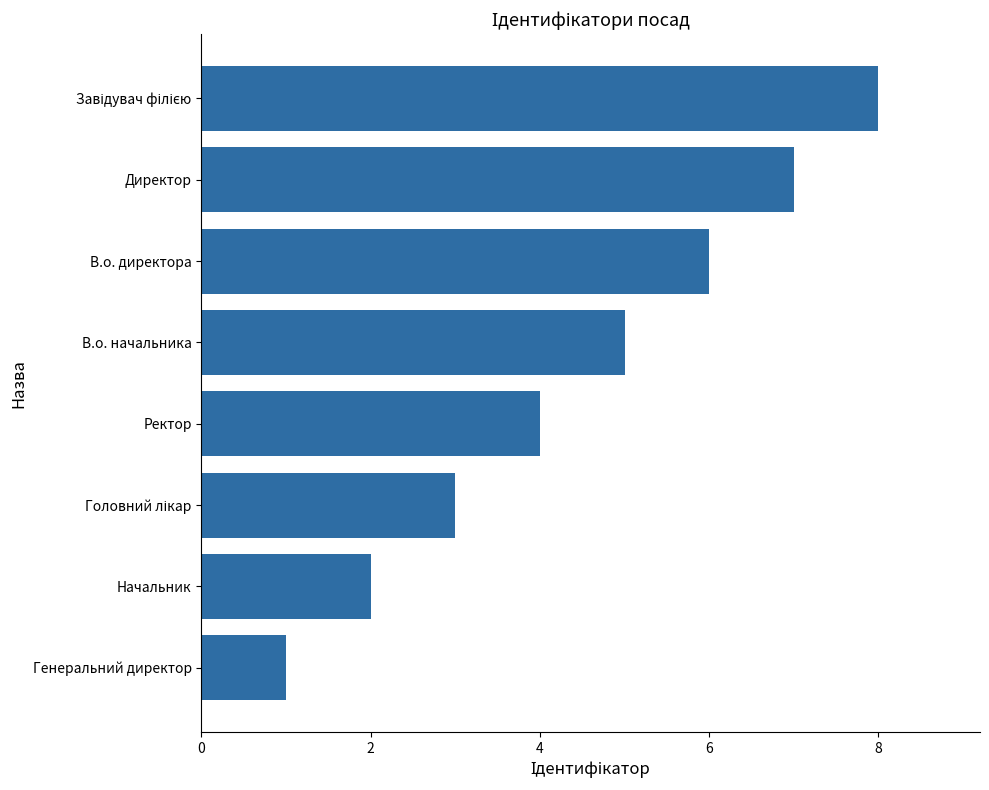

How many bars are there in total?

8